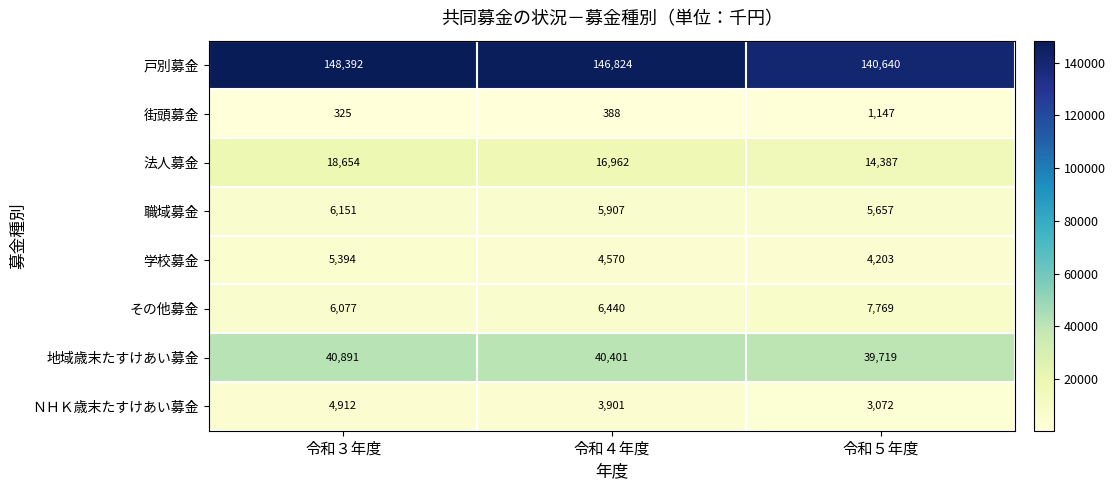

The 法人募金 series shows 22540 at 令和５年度. True or false?

False